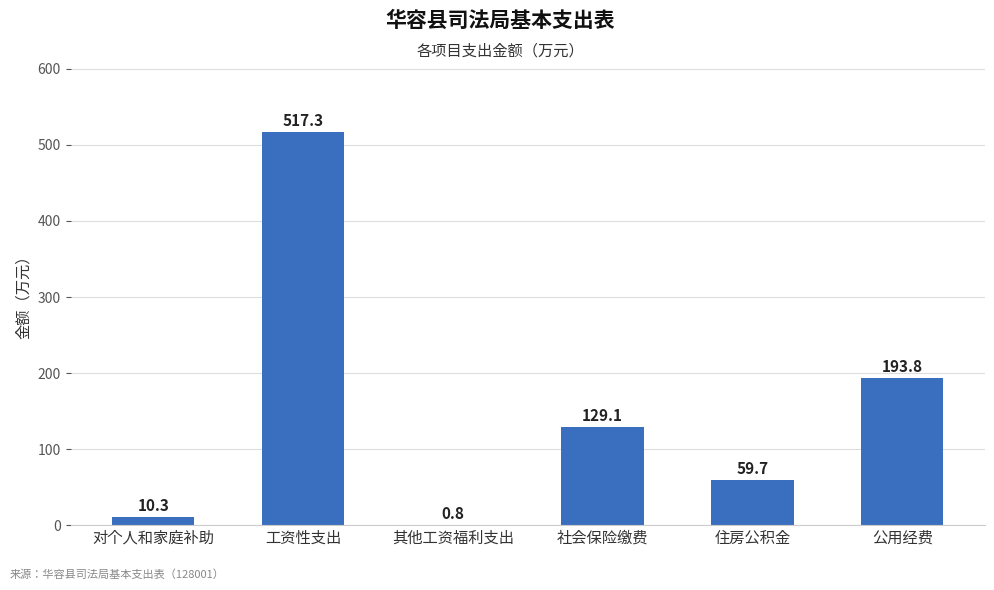

What is the maximum value shown in the chart?

517.3